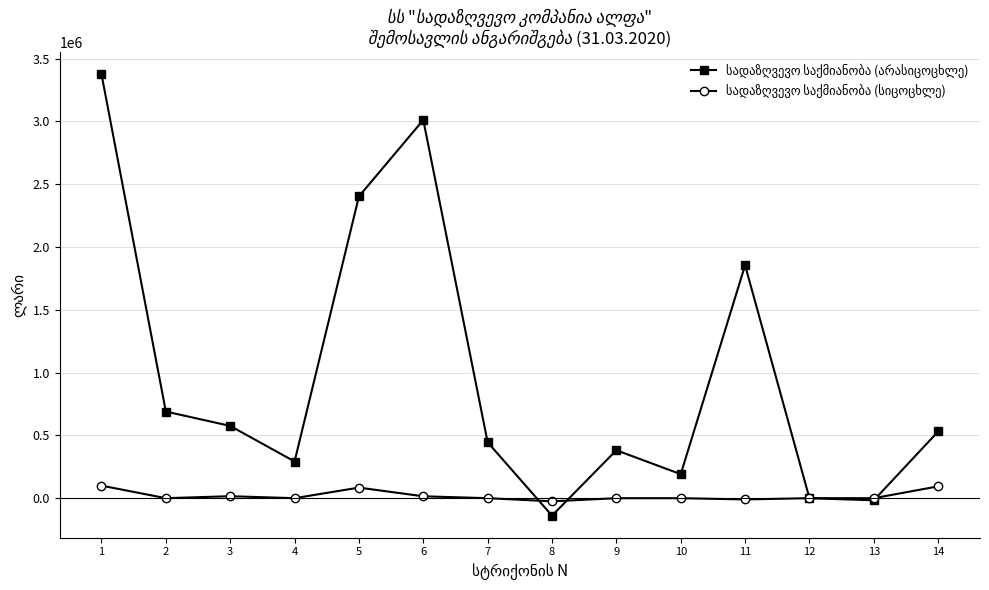

What is the difference between the highest and lowest values at 10?

191251.3